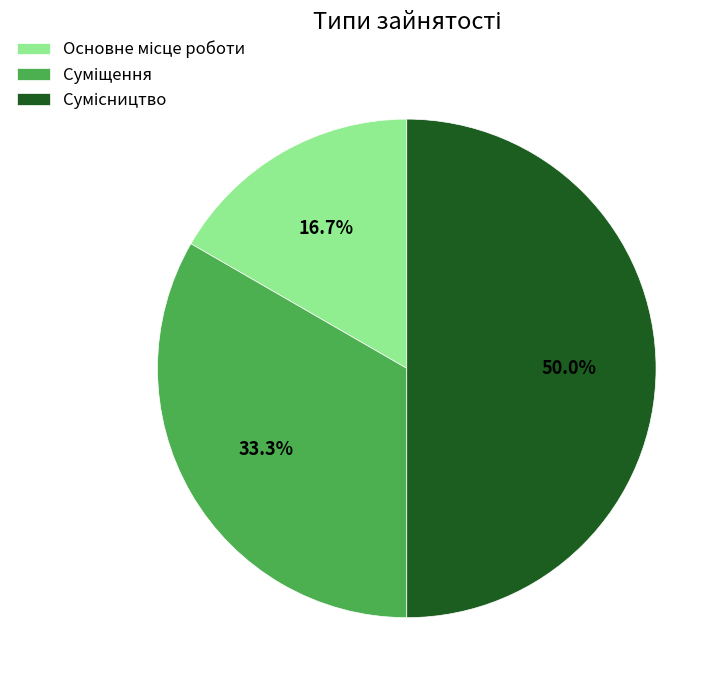

Is it true that Суміщення is 39% of the pie?

False